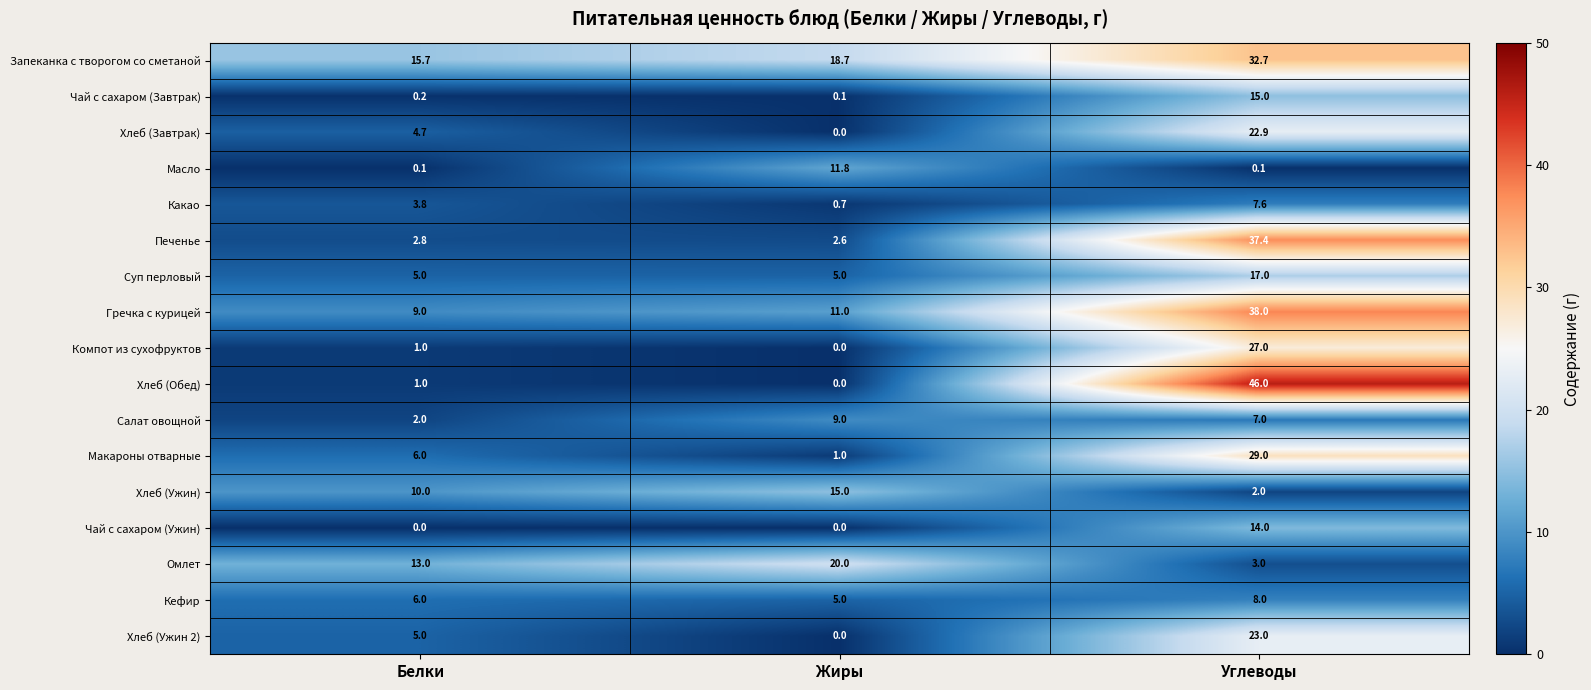

Between Жиры and Углеводы, which series saw the biggest shift?

Хлеб (Обед)